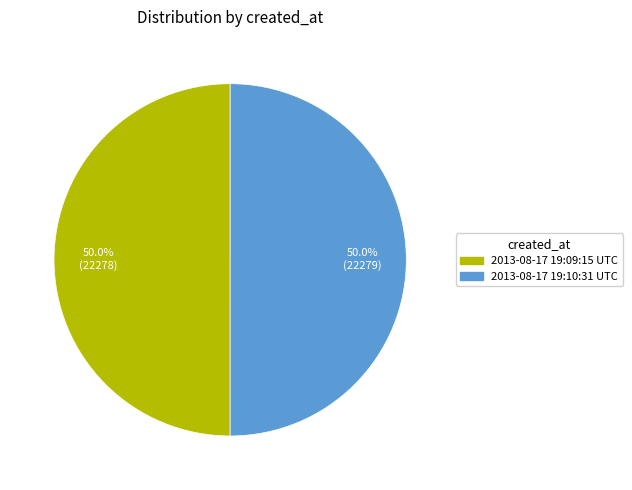

What is the ratio of the value at 2013-08-17 19:09:15 UTC to the value at 2013-08-17 19:10:31 UTC?

1.0